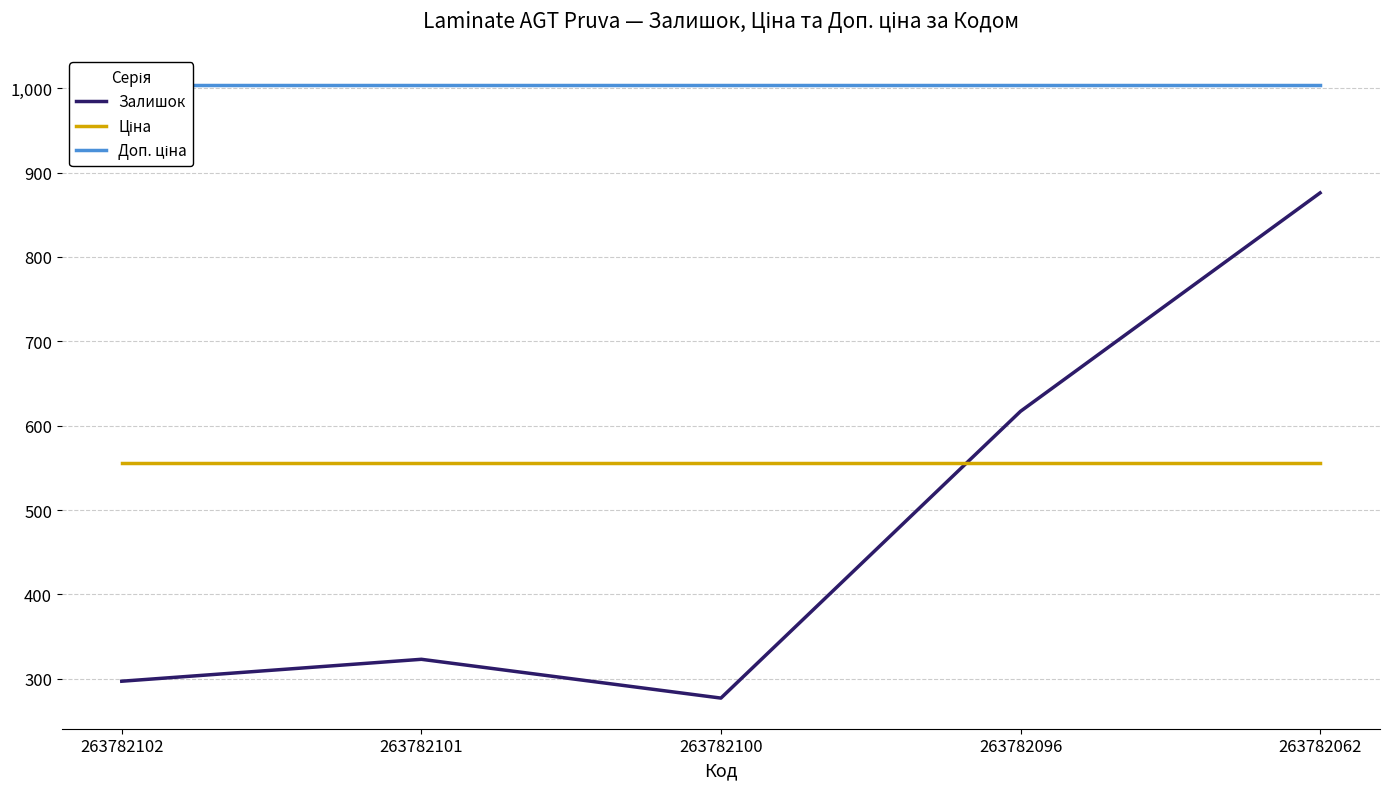

Is this an area chart (filled region under the line)?

No